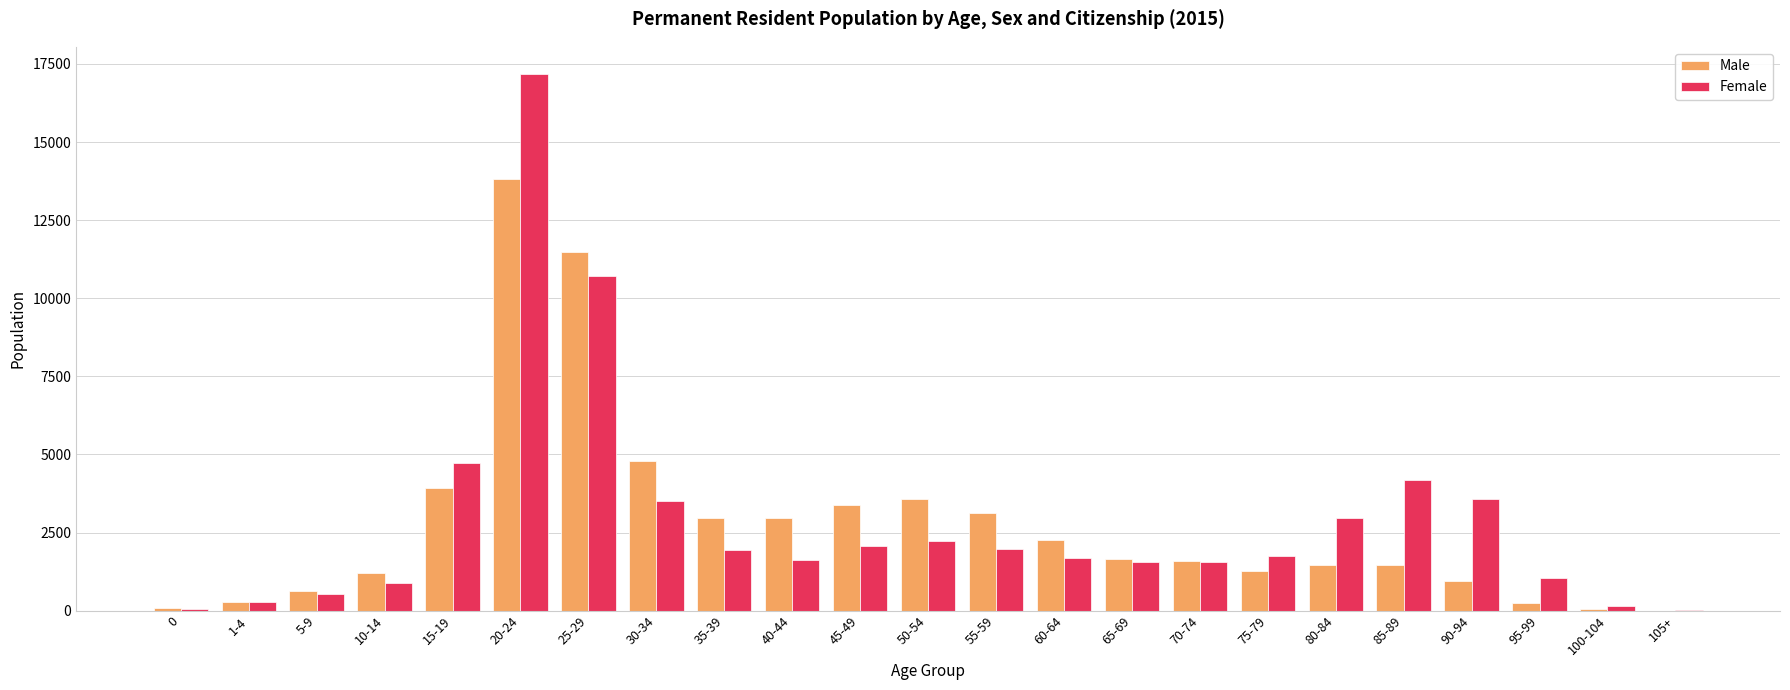

True or false: Female has a value of 1552 at 65-69.

True